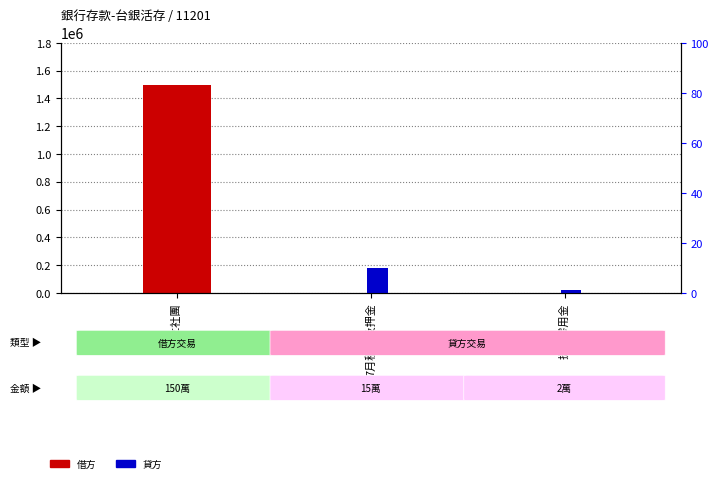

What is the spread (max minus min) of values at 7月租金及押金?

10.0